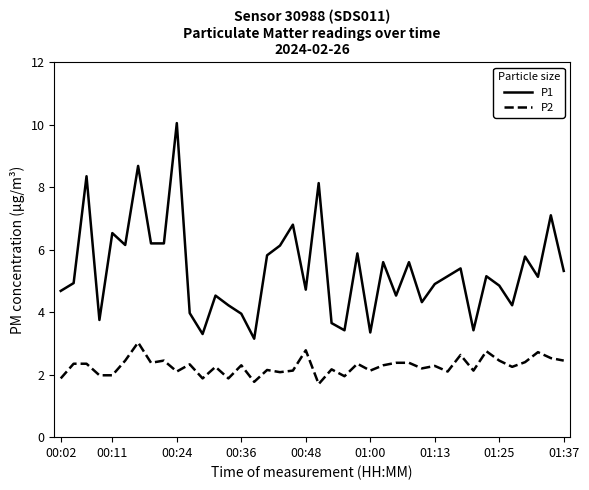

What is the smallest value displayed?

1.7